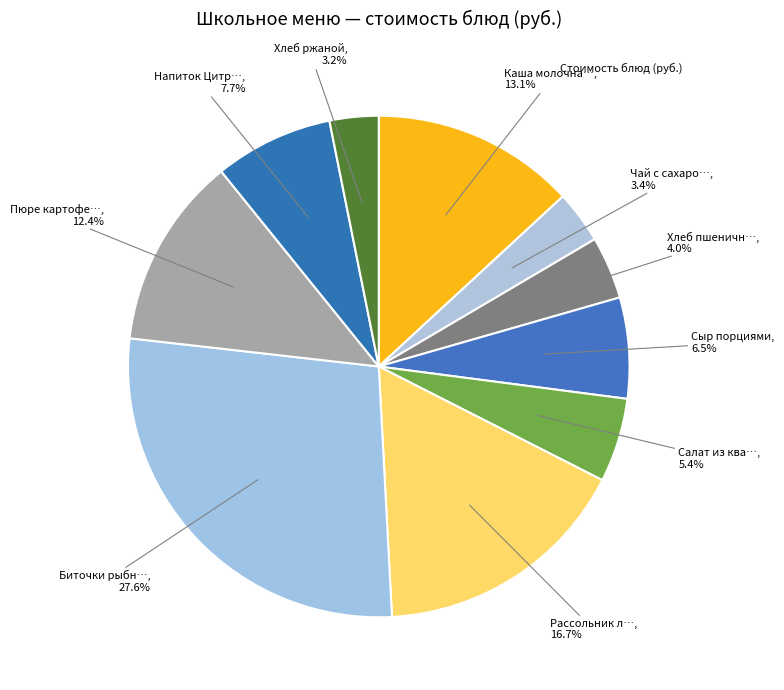

To the nearest percent, what is the difference between the largest and smallest slice percentages?

24%